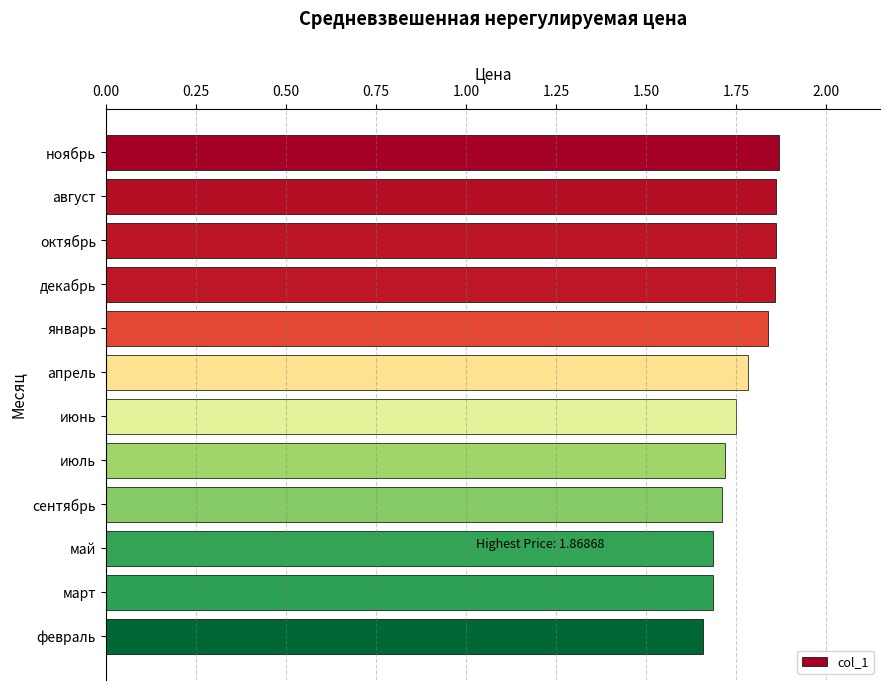

Where is the data nearest to the value 1?

февраль